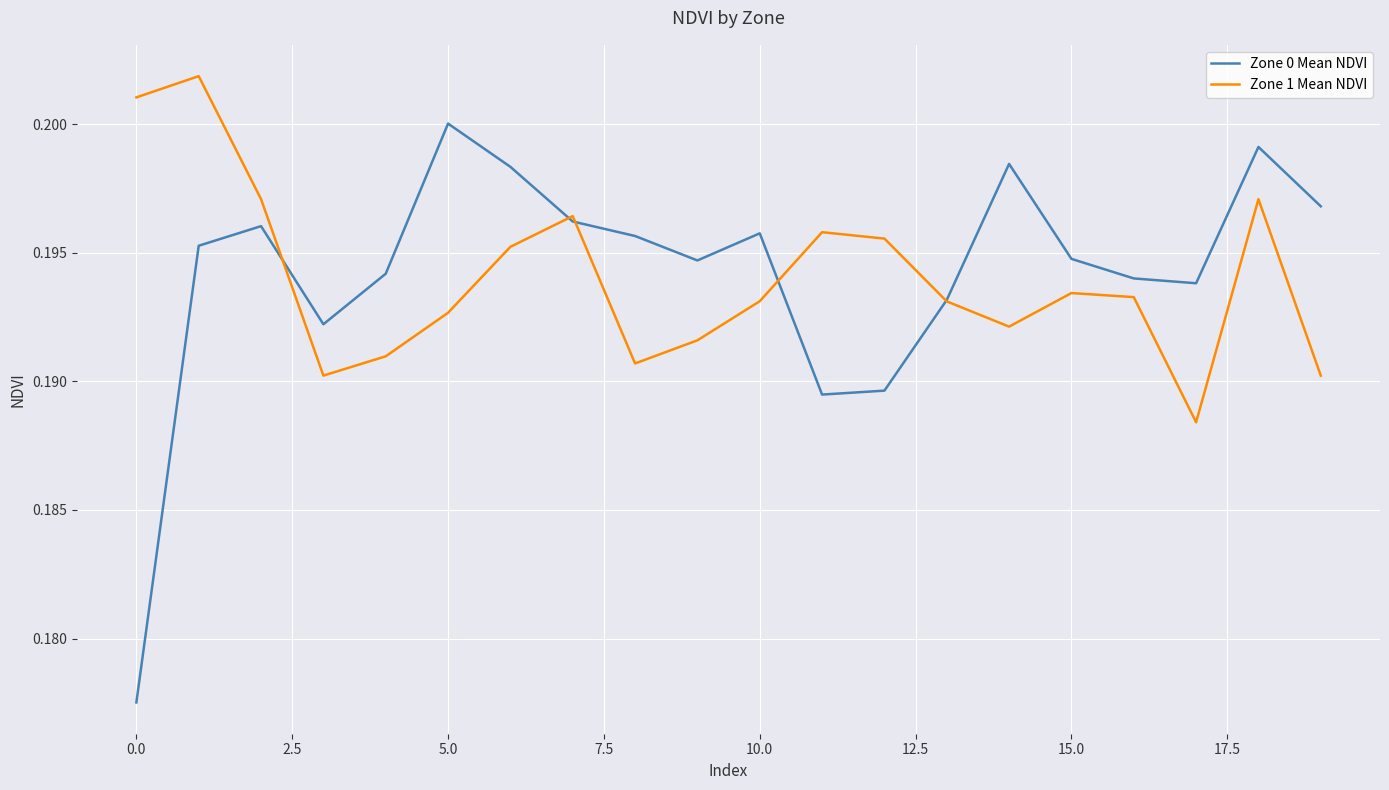

Which series has the largest range (max minus min)?

Zone 0 Mean NDVI